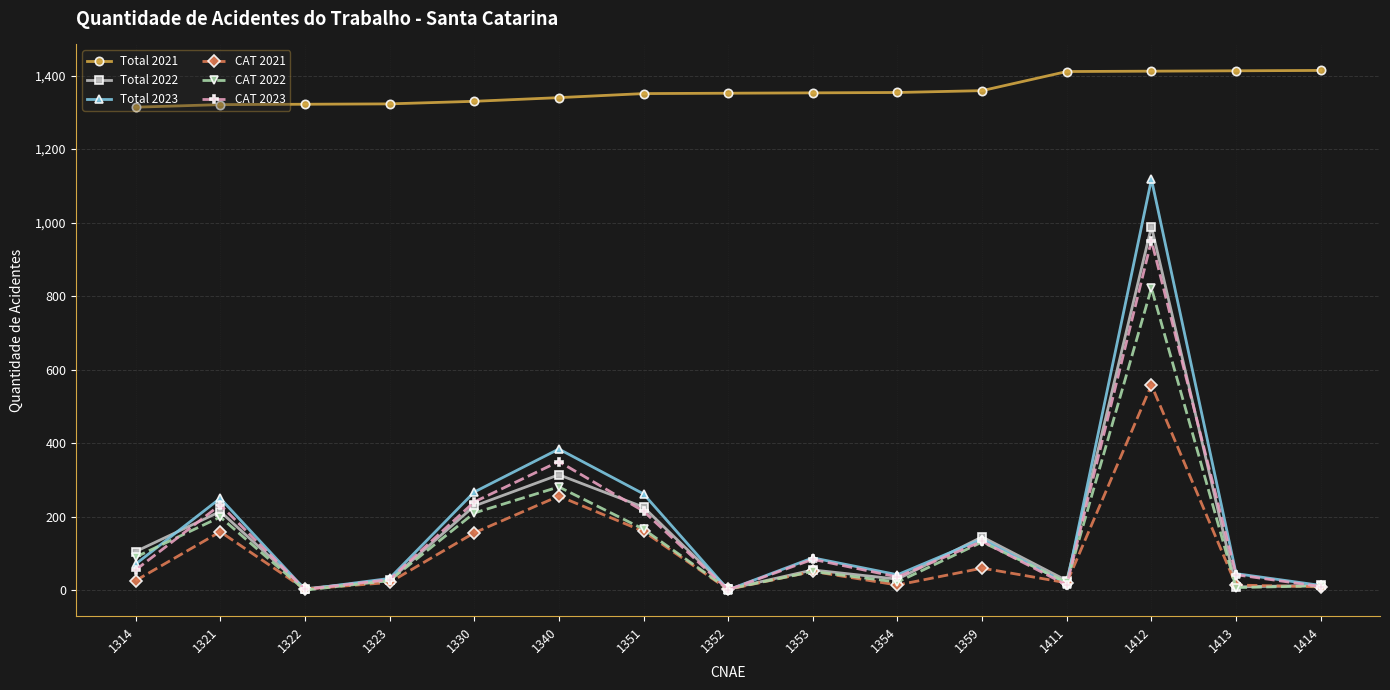

At which category is the sum across all series the highest?

1412